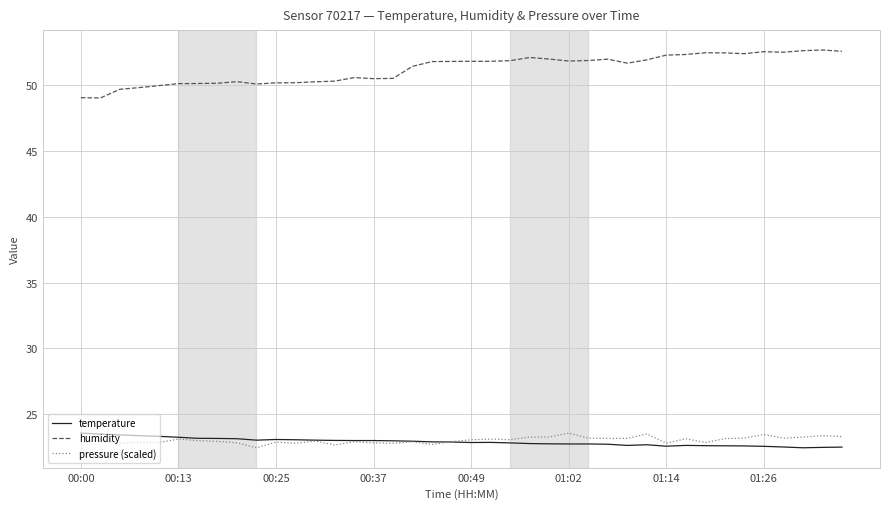

True or false: humidity and temperature cross at least once.

False